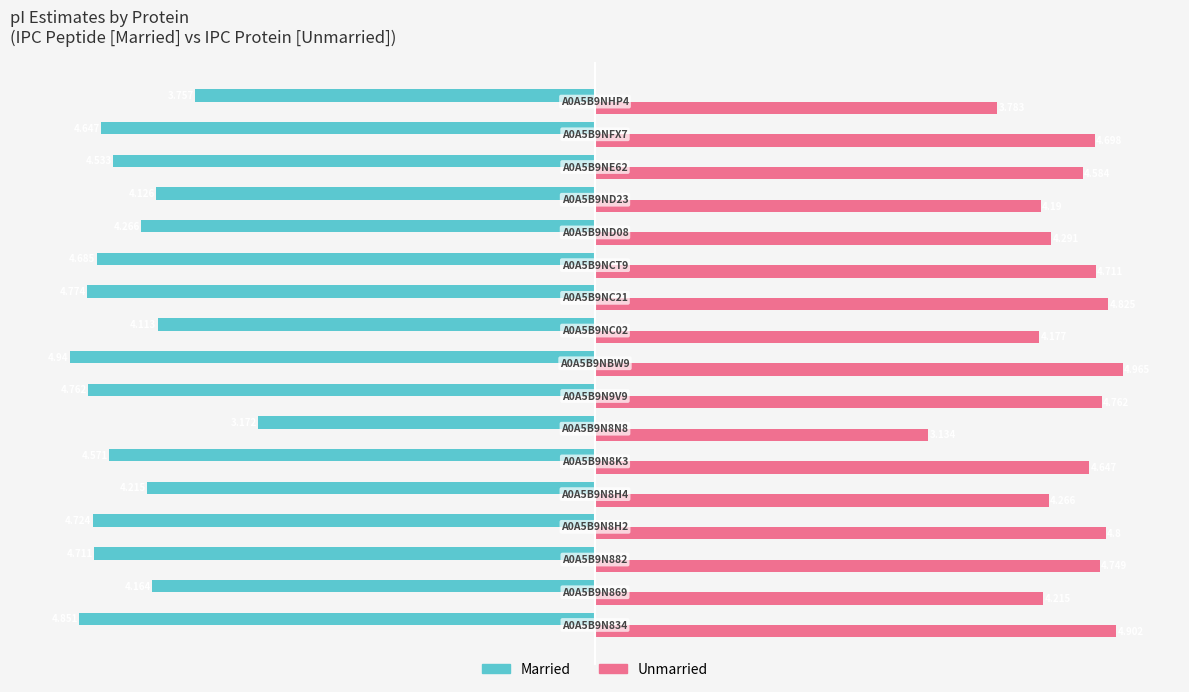

Which series has the largest total across all categories?

Unmarried